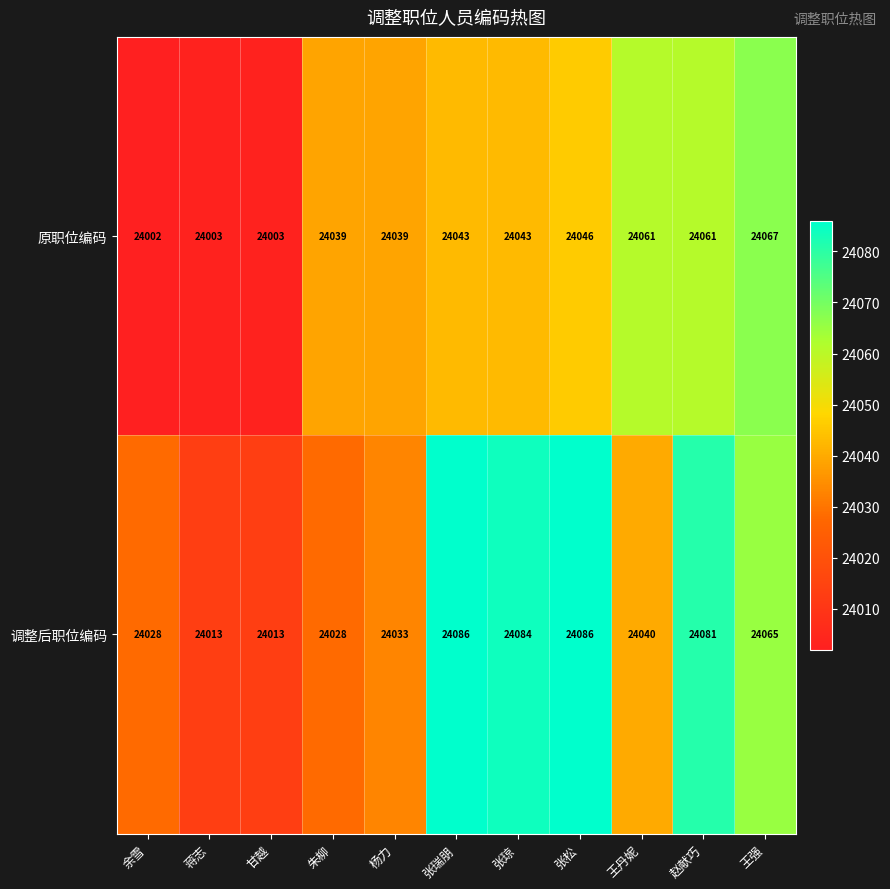

List the series in order of their overall mean, lowest first.

原职位编码, 调整后职位编码